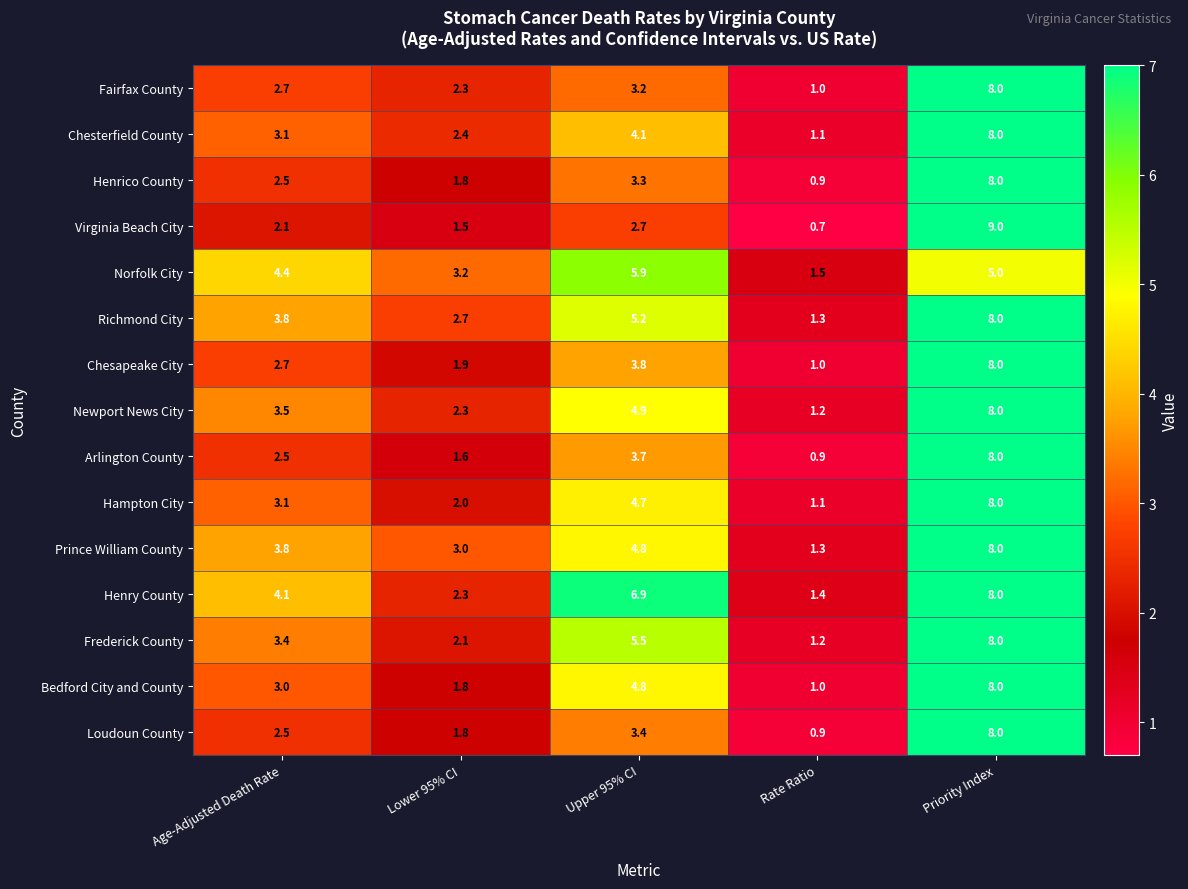

At which label does Virginia Beach City first exceed 2?

Age-Adjusted Death Rate